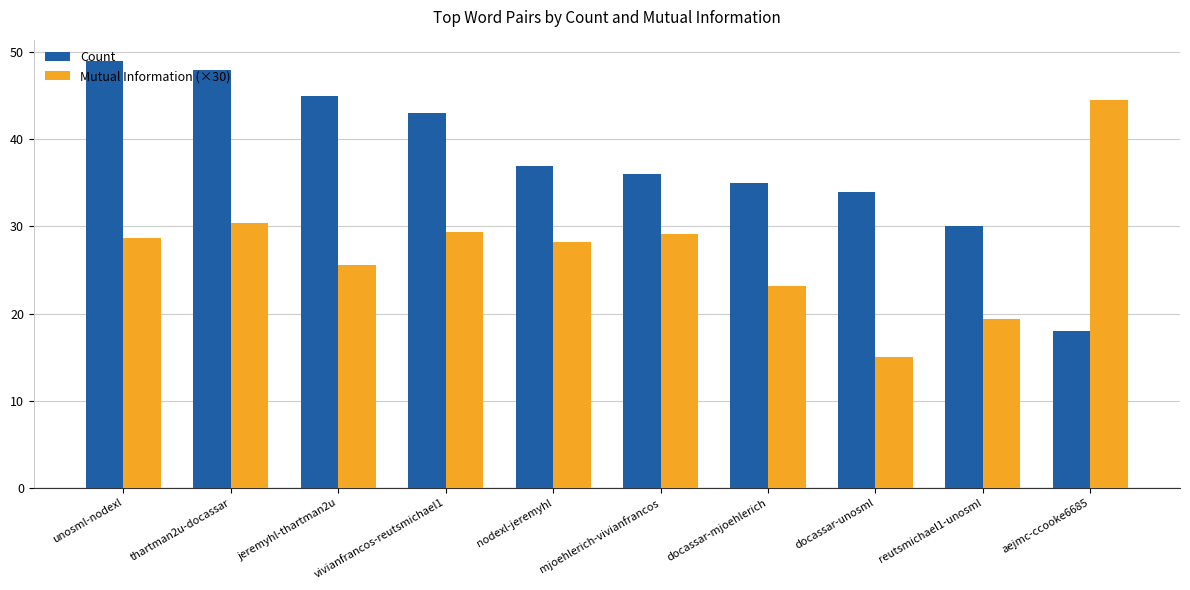

Reading left to right, what are all the values shown in this chart?

Count: 49.0	48.0	45.0	43.0	37.0	36.0	35.0	34.0	30.0	18.0
Mutual Information (×30): 28.7	30.4	25.5	29.4	28.2	29.2	23.2	15.0	19.4	44.6